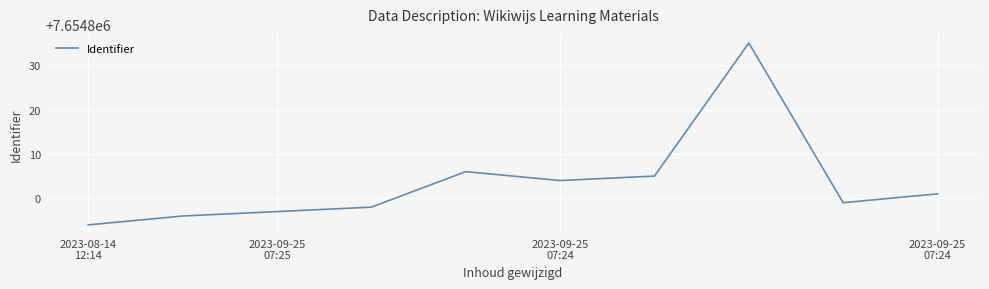

Reading left to right, list all the values displayed in this chart.

7654794	7654796	7654797	7654798	7654806	7654804	7654805	7654835	7654799	7654801